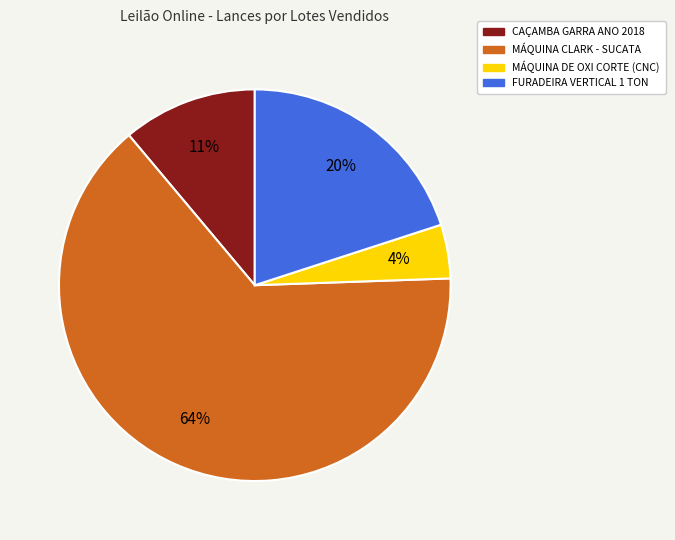

Is there any slice that represents more than half of the pie?

Yes